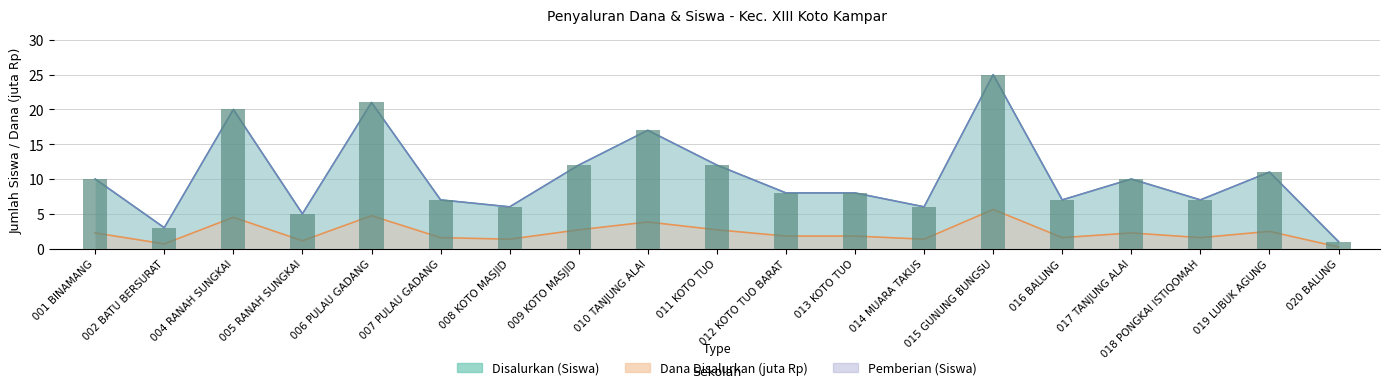

What is the difference between the maximum and minimum values in the Disalurkan (Siswa) series?

24.0